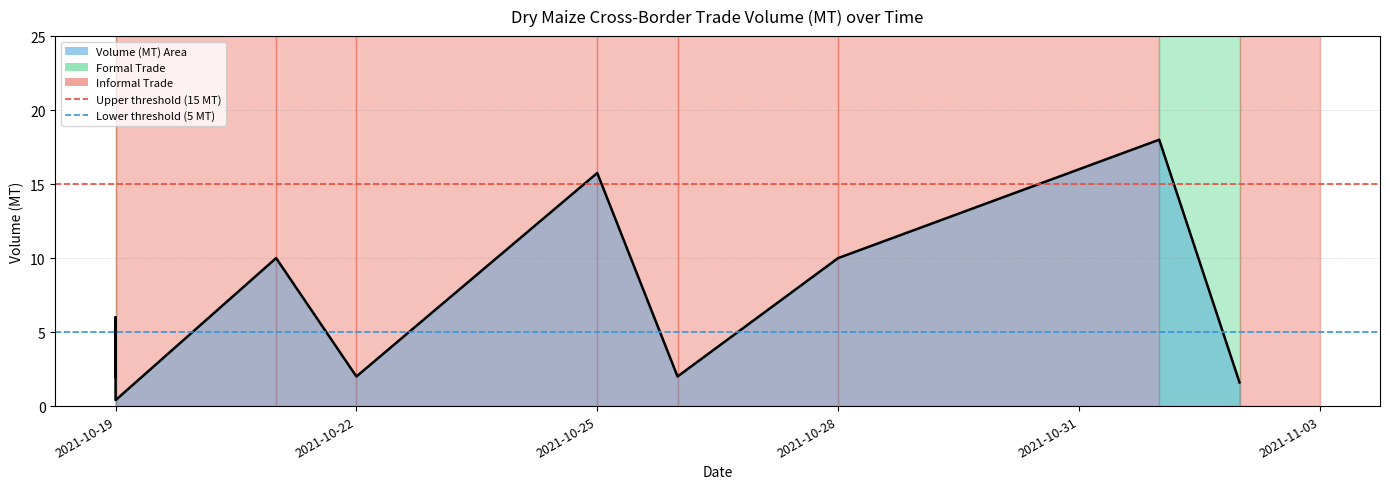

What is the value of the 3rd point from the left?

10.0